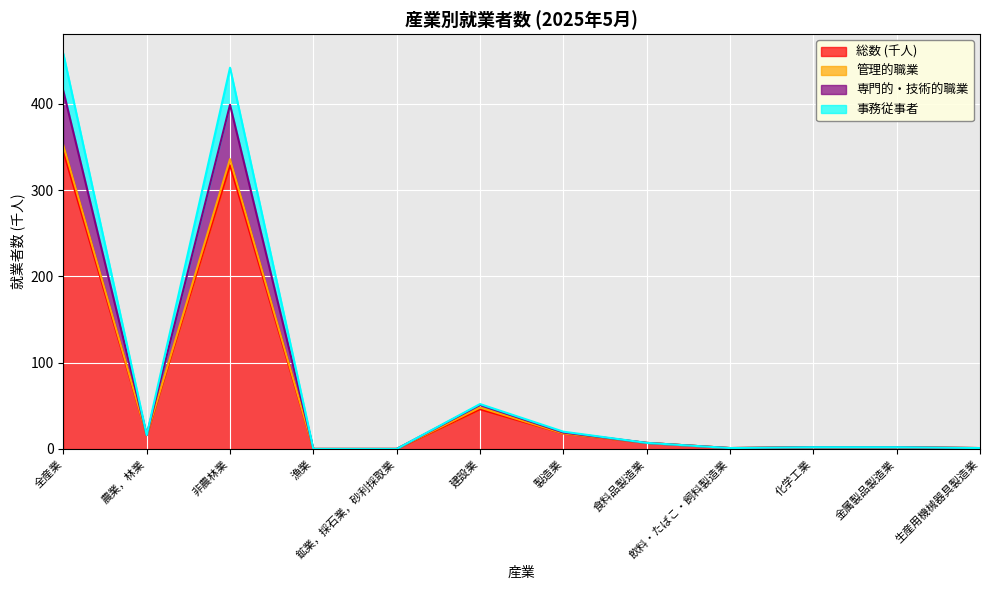

True or false: 総数 (千人) and 事務従事者 cross at least once.

False